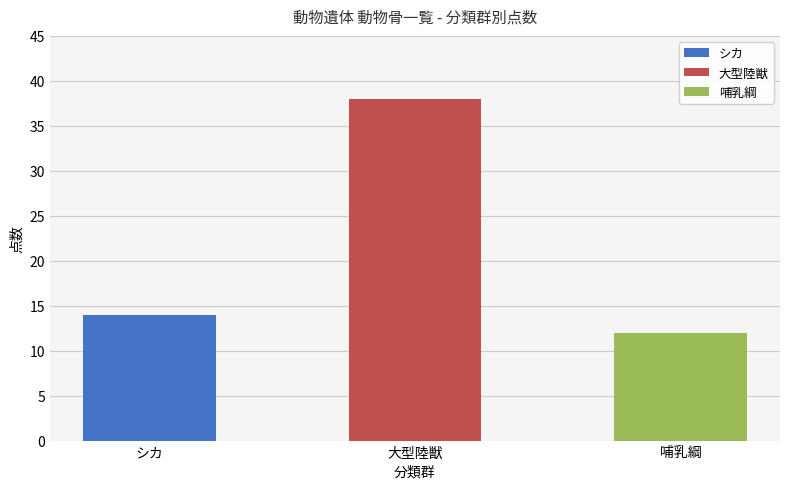

What is the minimum value shown in the chart?

12